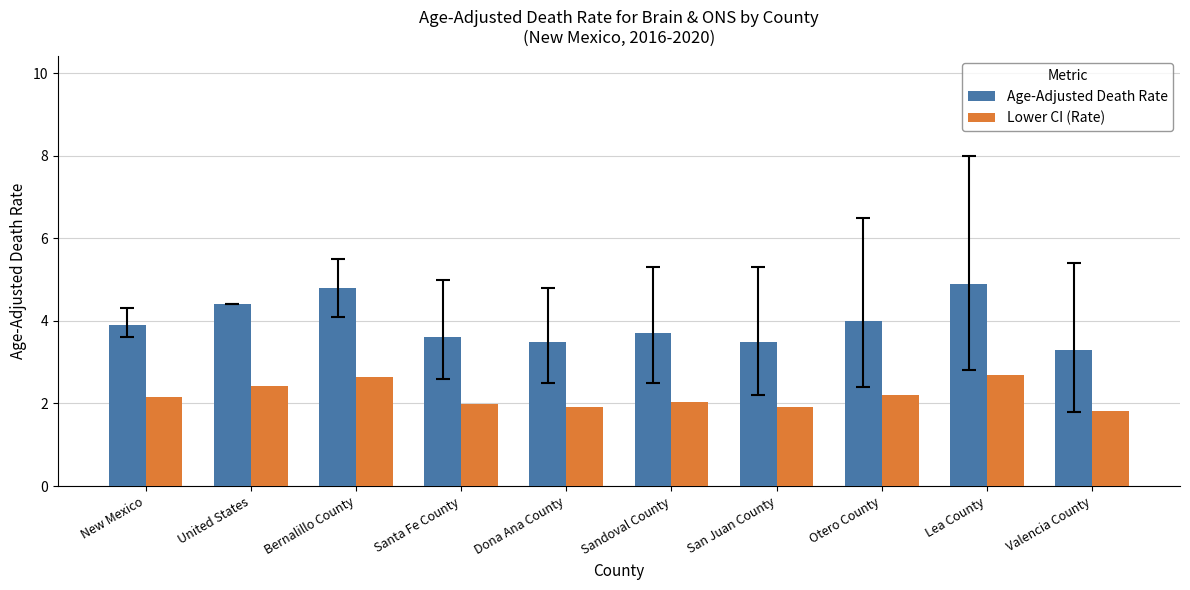

Are the bars grouped side by side (vs. stacked)?

Yes